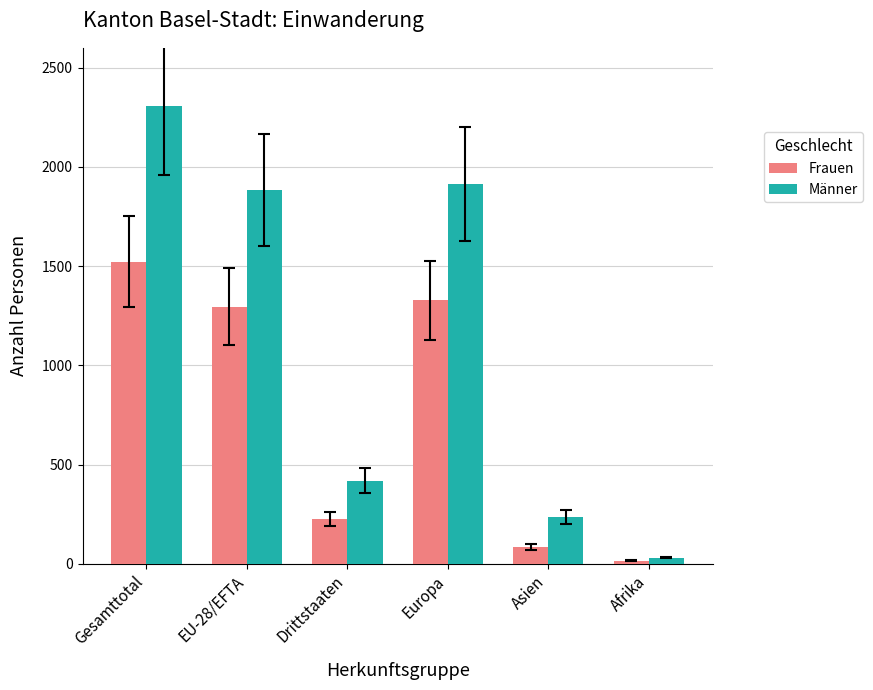

What position from the right is Afrika?

1